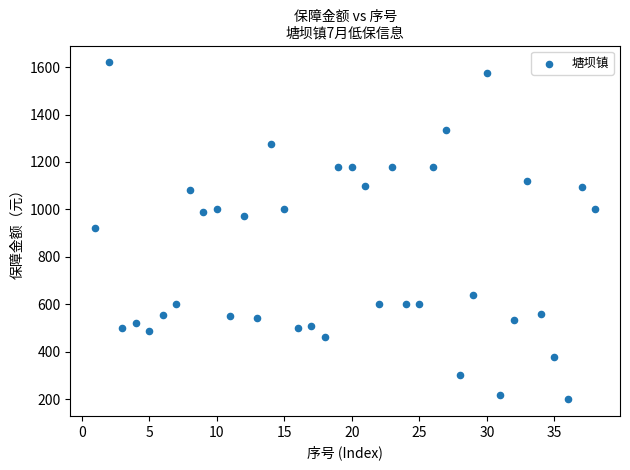

What is the range of X values (max minus min)?

37